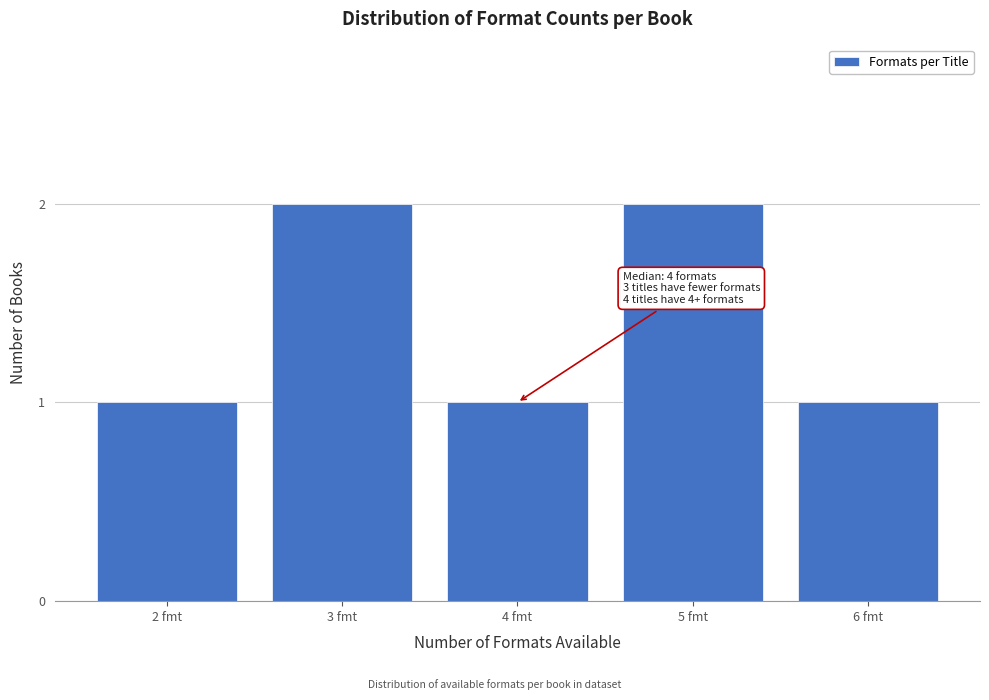

Reading right to left, what are all the values shown in this chart?

1	2	1	2	1